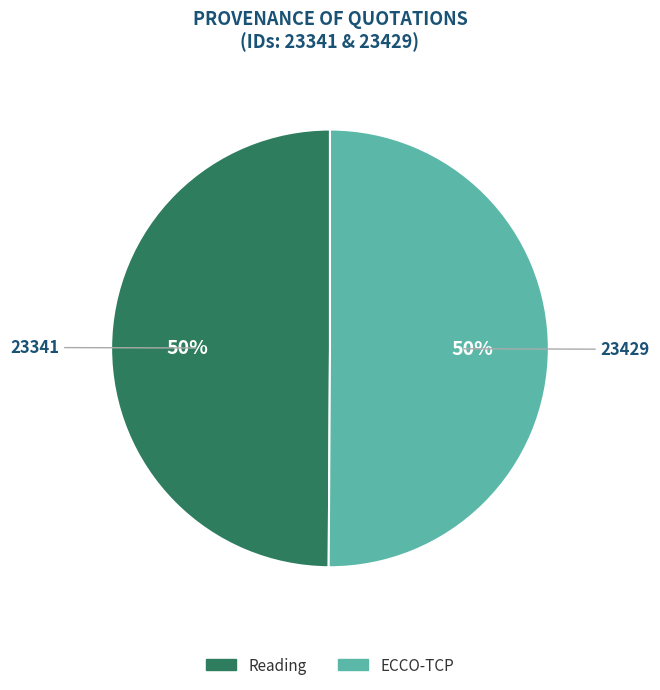

To the nearest percent, what portion does Reading represent?

50%